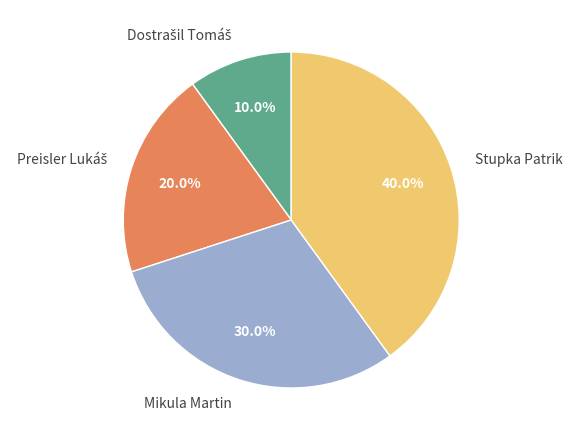

Is there a majority slice in this chart?

No